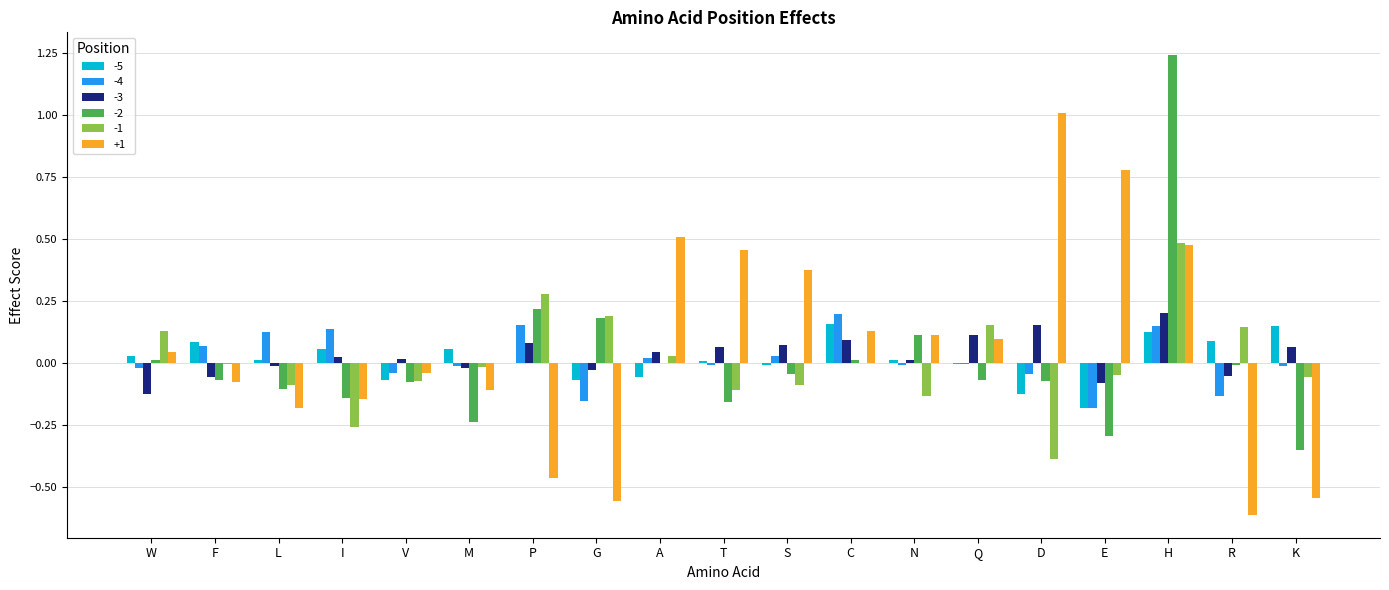

The +1 series shows 0.1 at C. True or false?

True